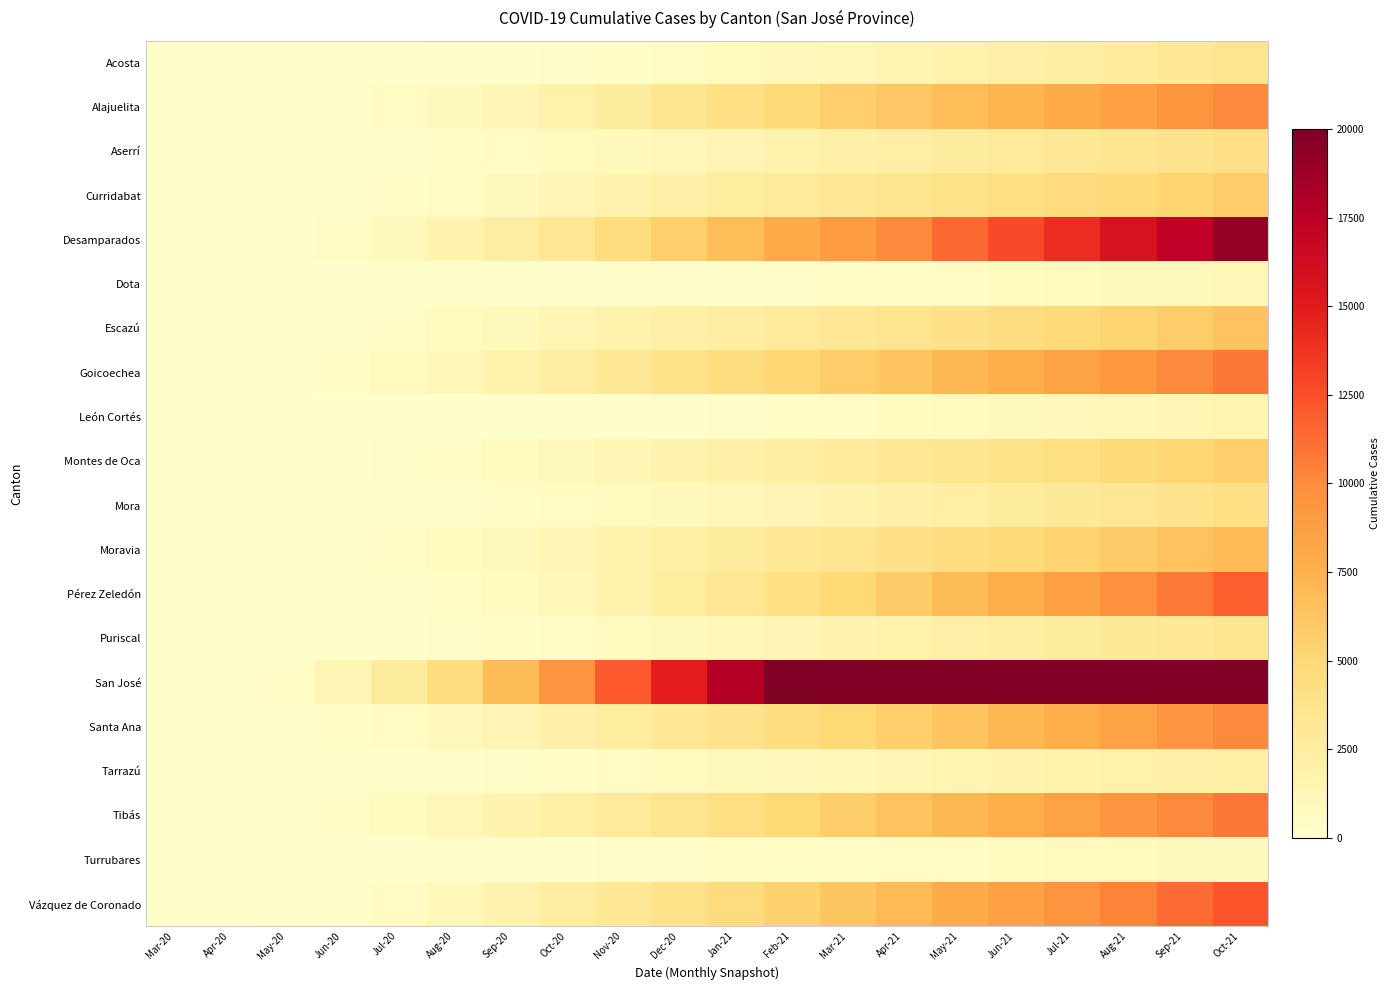

List the series in order of their peak value, highest first.

San José, Desamparados, Vázquez de Coronado, Pérez Zeledón, Tibás, Goicoechea, Alajuelita, Santa Ana, Moravia, Escazú, Curridabat, Montes de Oca, Mora, Aserrí, Acosta, Puriscal, Tarrazú, León Cortés, Dota, Turrubares